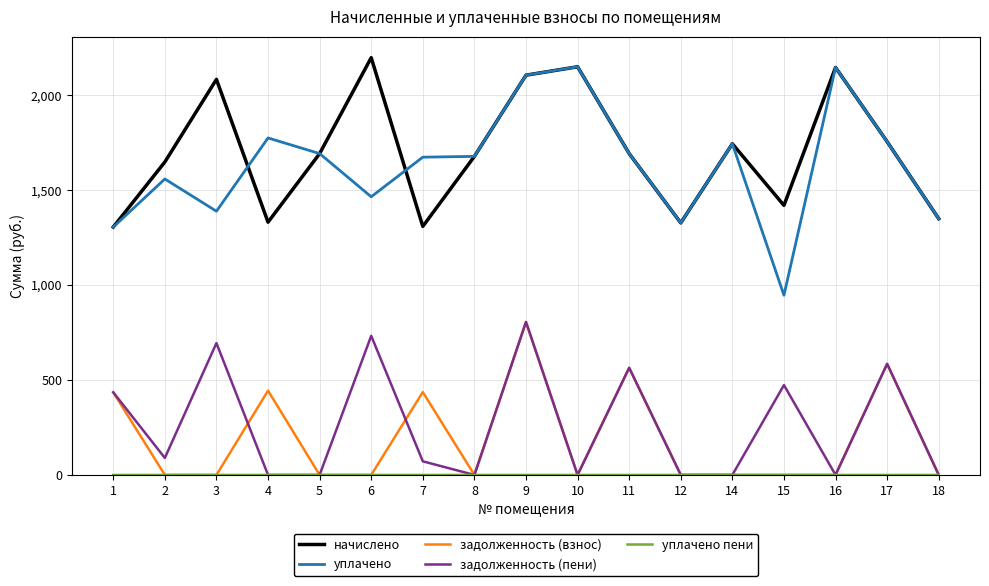

What is the lowest value of the уплачено series?

946.3